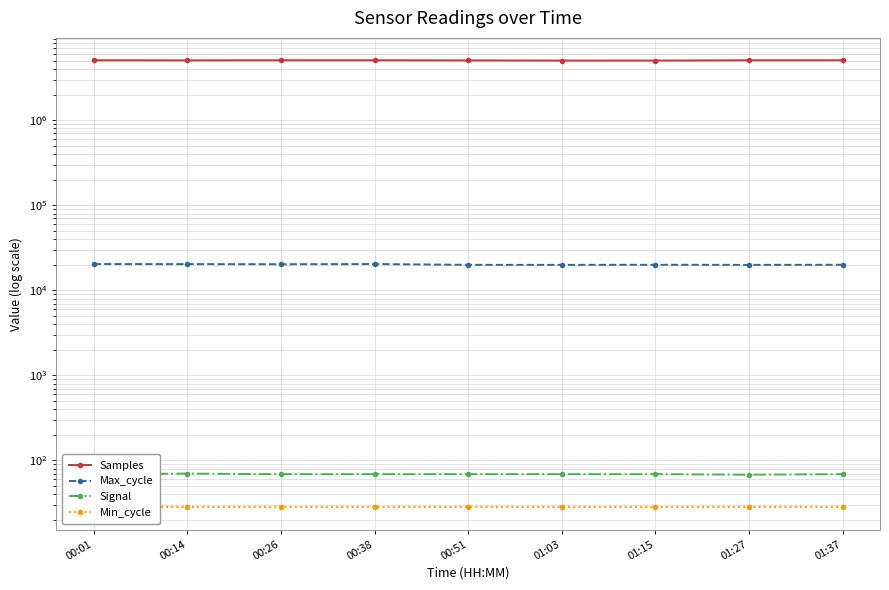

At which category does the chart reach its minimum across all series?

00:01